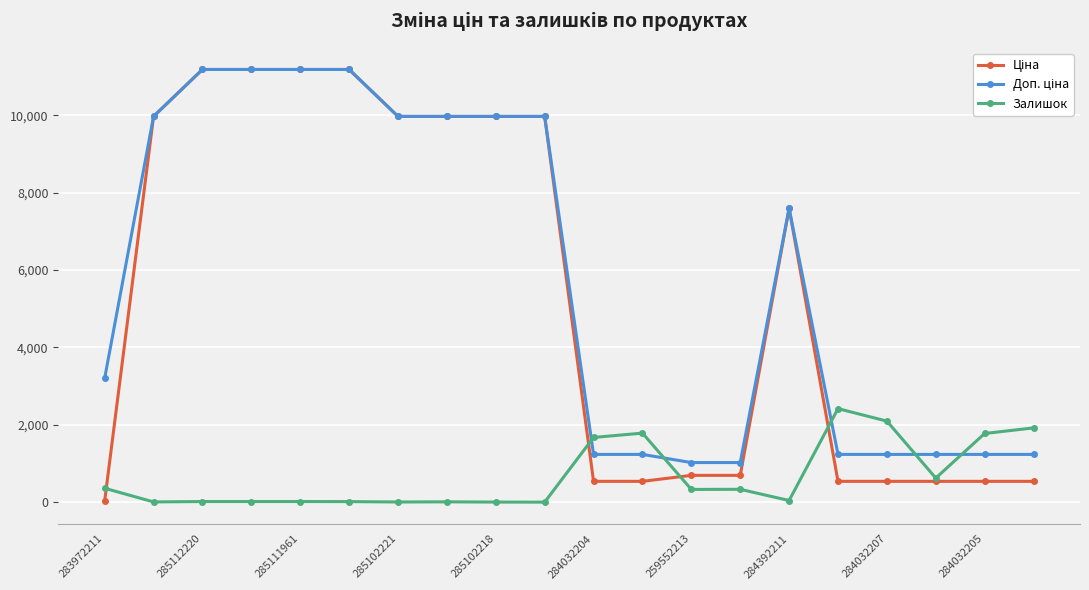

Does the chart have visible grid lines?

Yes